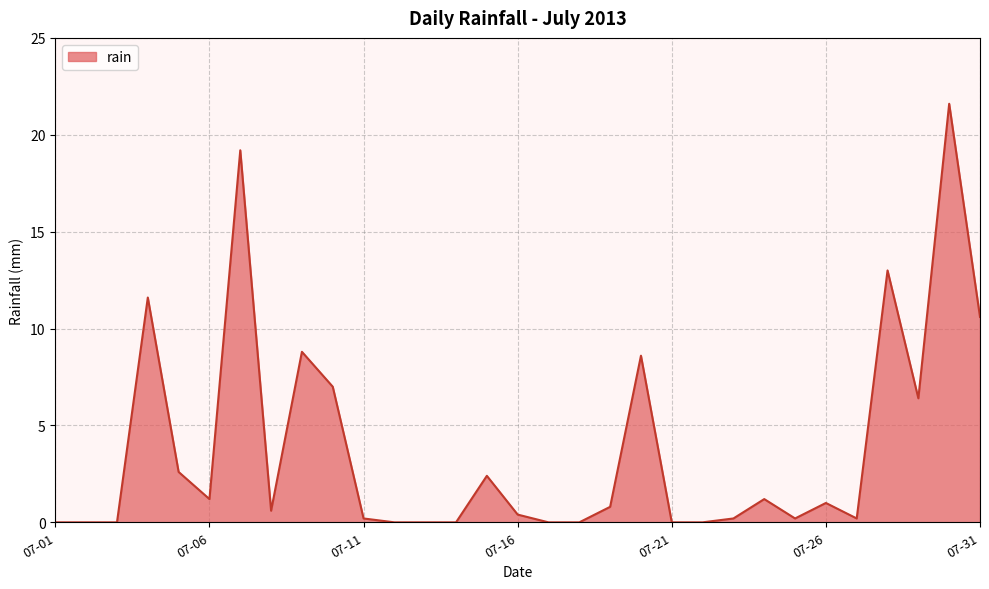

What is the difference between the maximum and minimum values?

21.6